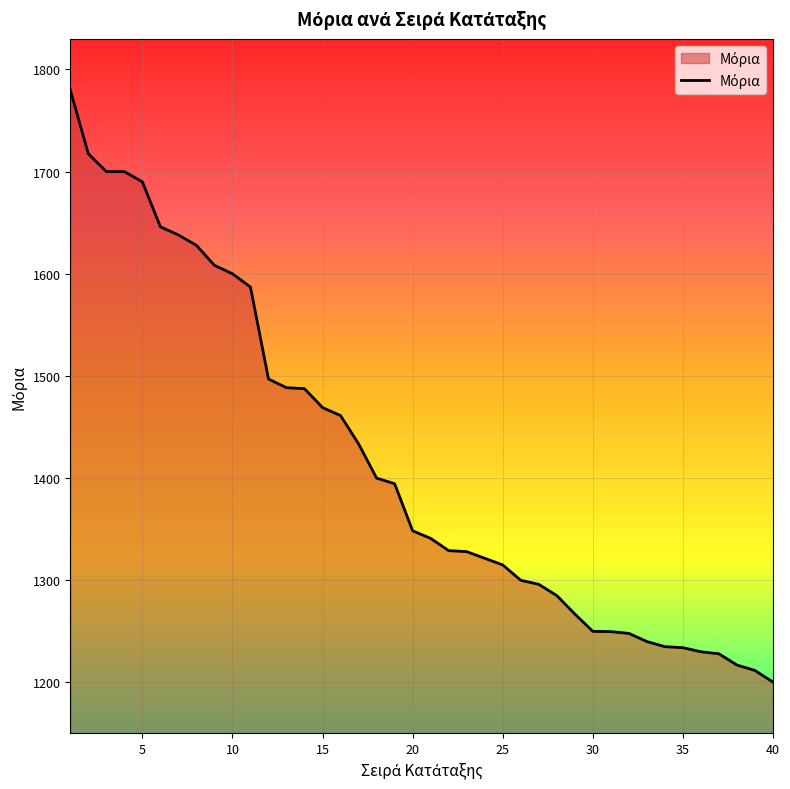

What is the maximum value shown in the chart?

1780.0